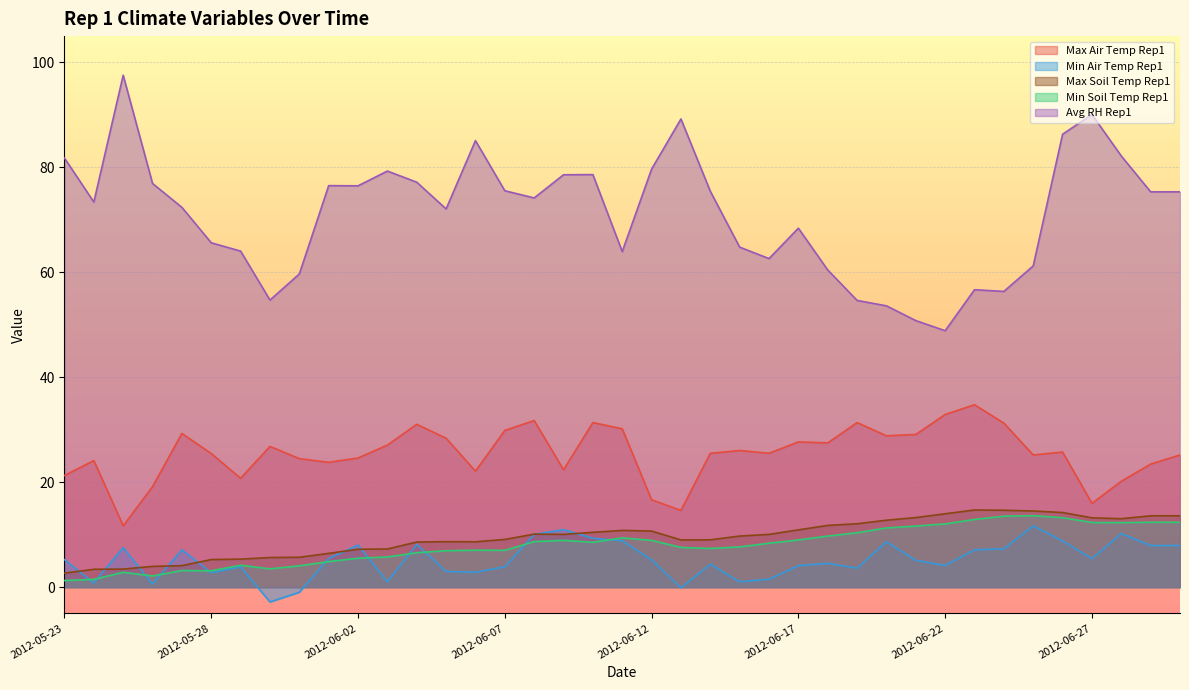

True or false: Max Air Temp Rep1 and Avg RH Rep1 cross at least once.

False